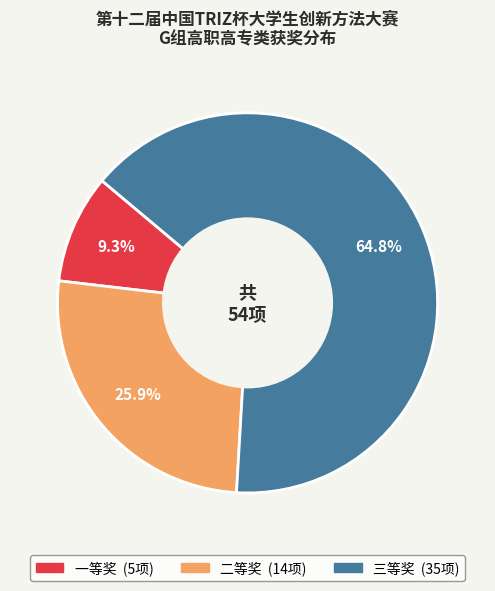

Do 三等奖 and 二等奖 together represent more than half of the pie?

Yes